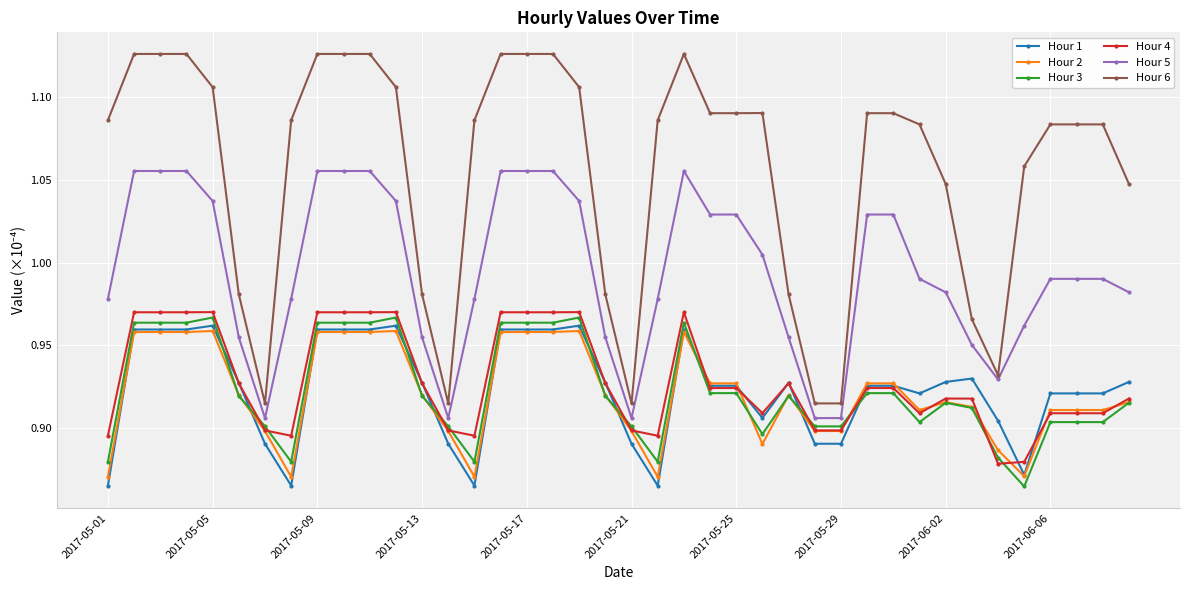

At how many categories does at least one series exceed 1?

29